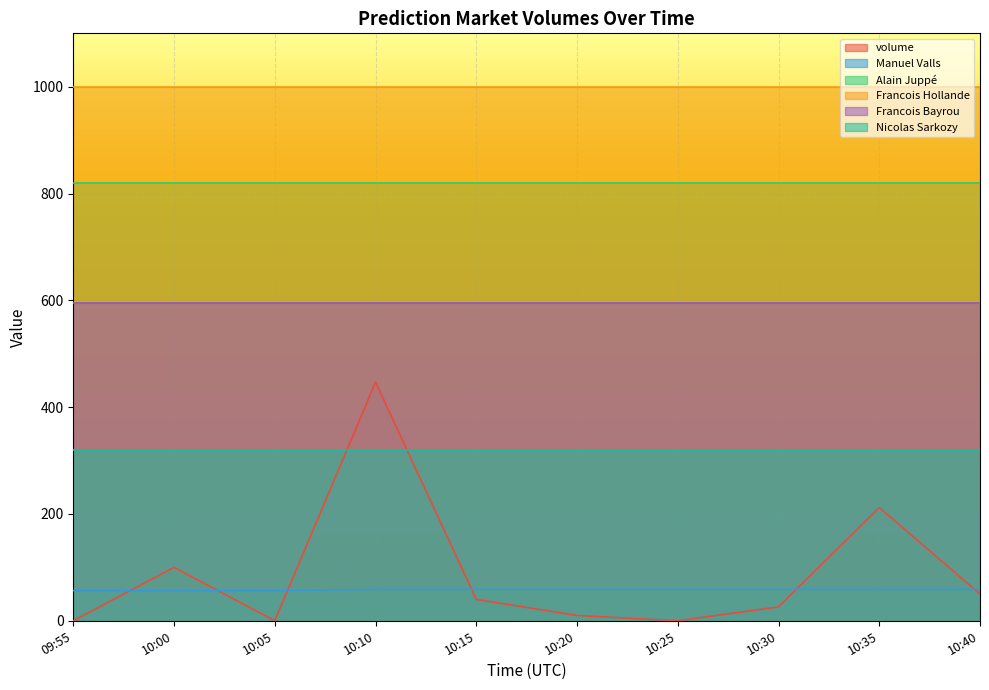

Which category has the lowest value in the Manuel Valls series?

09:55